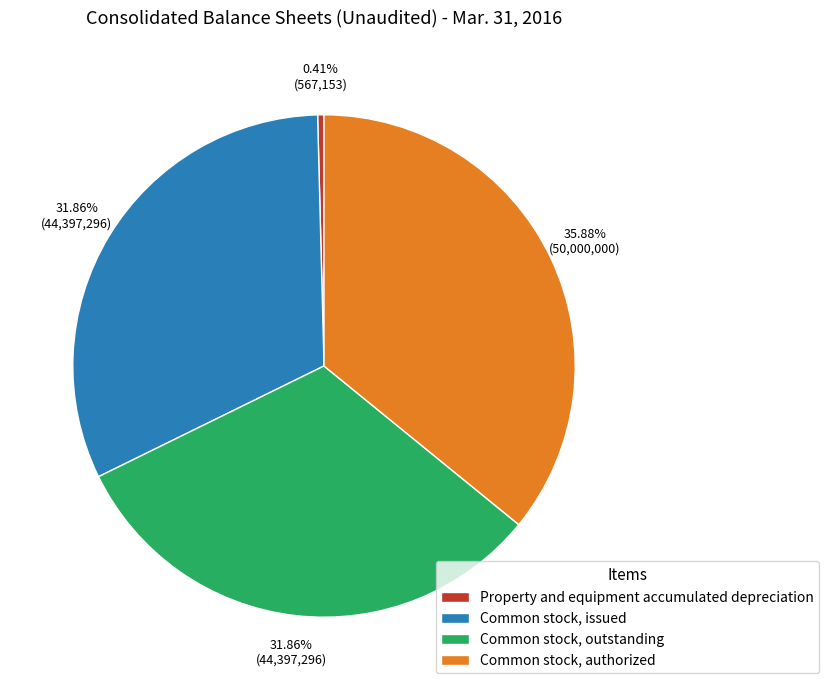

Which slice is the largest?

Common stock, authorized